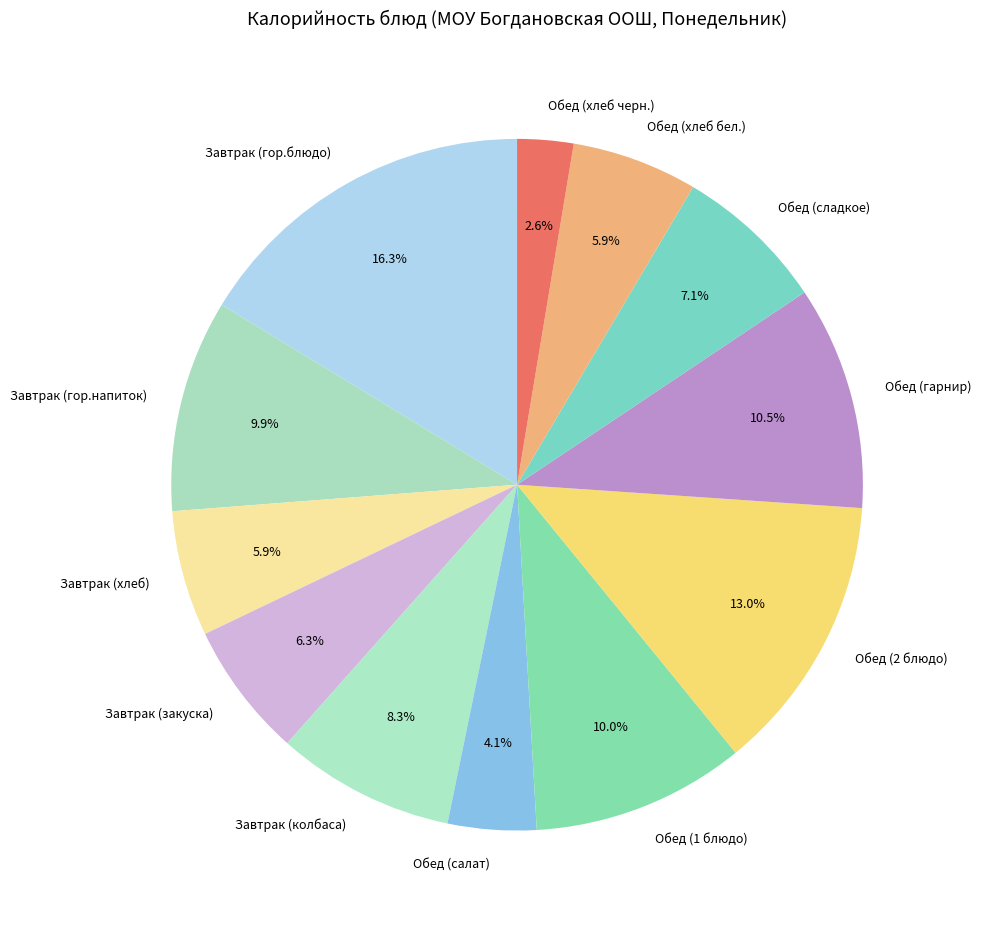

How many slices are in this pie chart?

12